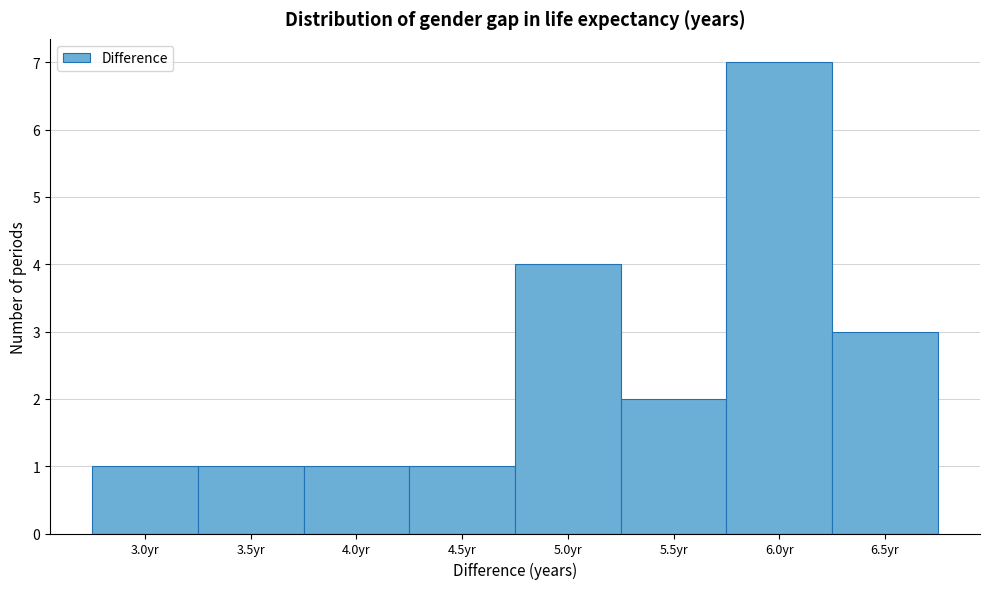

Reading right to left, list all the values displayed in this chart.

6.5yr=3	6.0yr=7	5.5yr=2	5.0yr=4	4.5yr=1	4.0yr=1	3.5yr=1	3.0yr=1